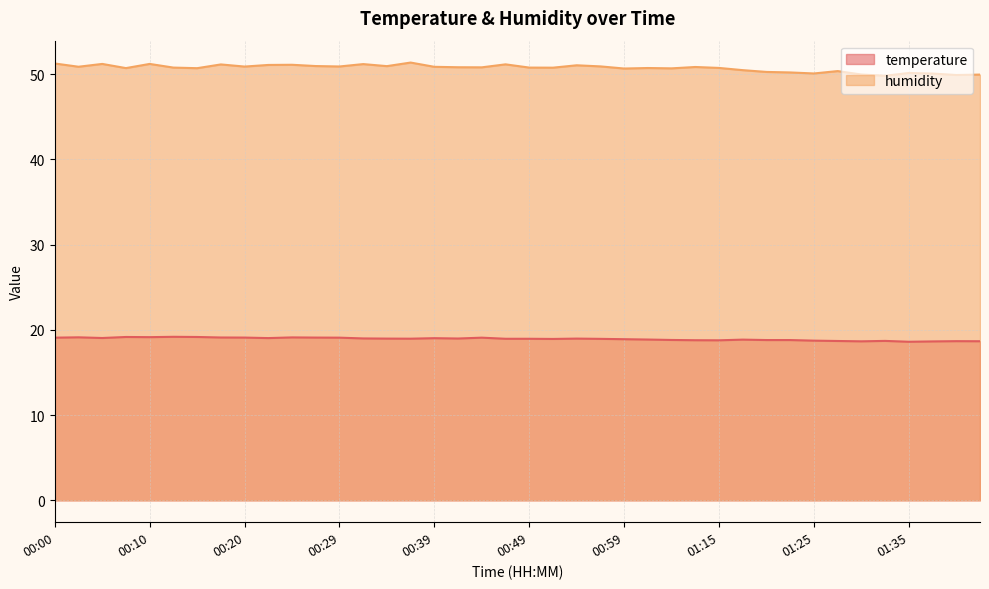

What position from the left is 01:15?

29